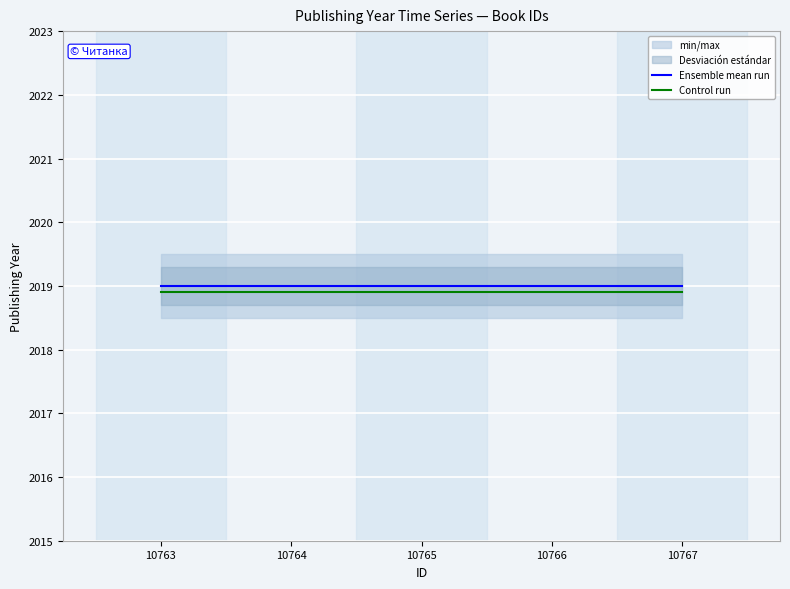

Count the number of categories in the chart.

5